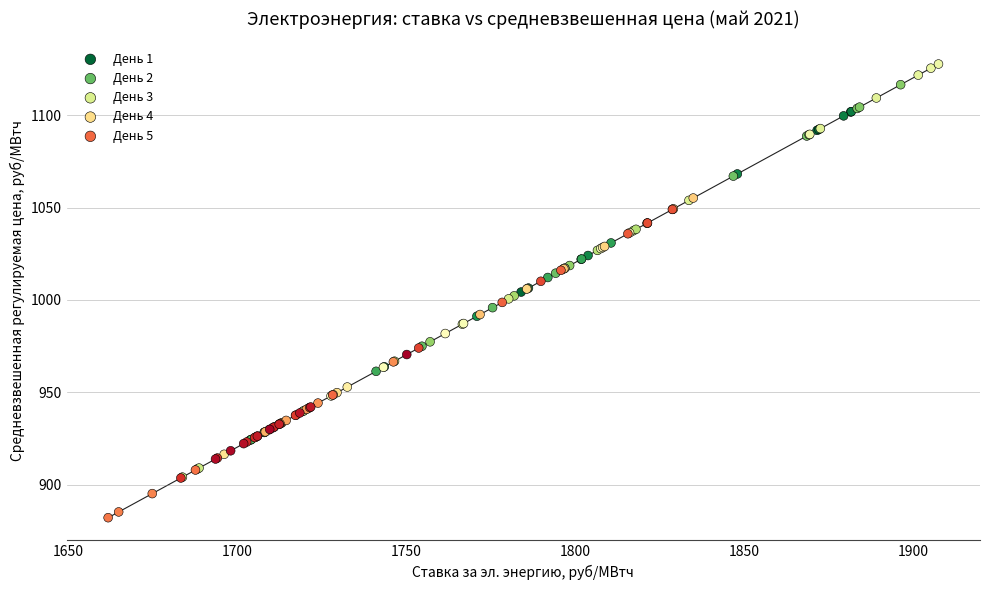

Which series contains the lowest Y value?

День 4